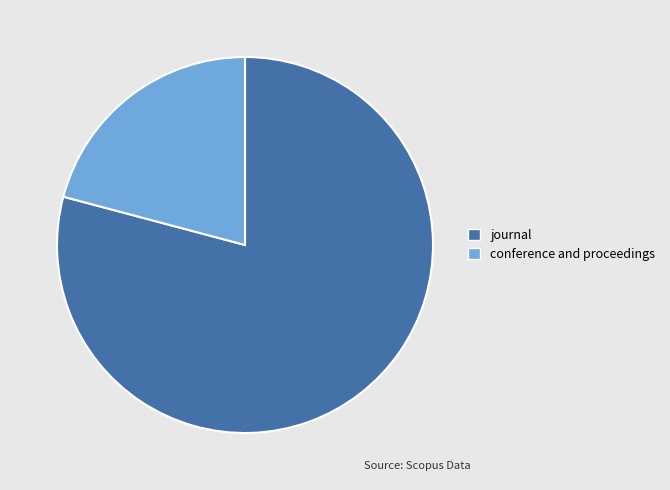

True or false: journal accounts for 79% of the total.

True